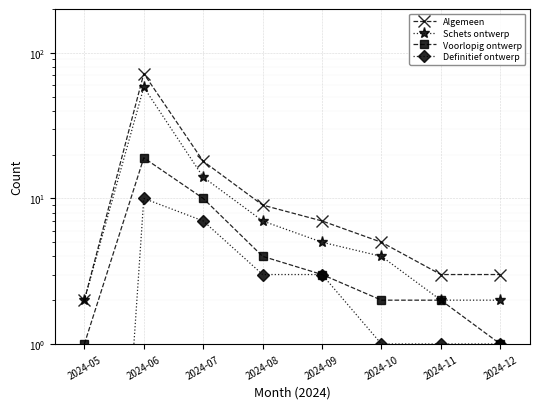

What is the value of the Algemeen point at the 6th from the left?

5.0